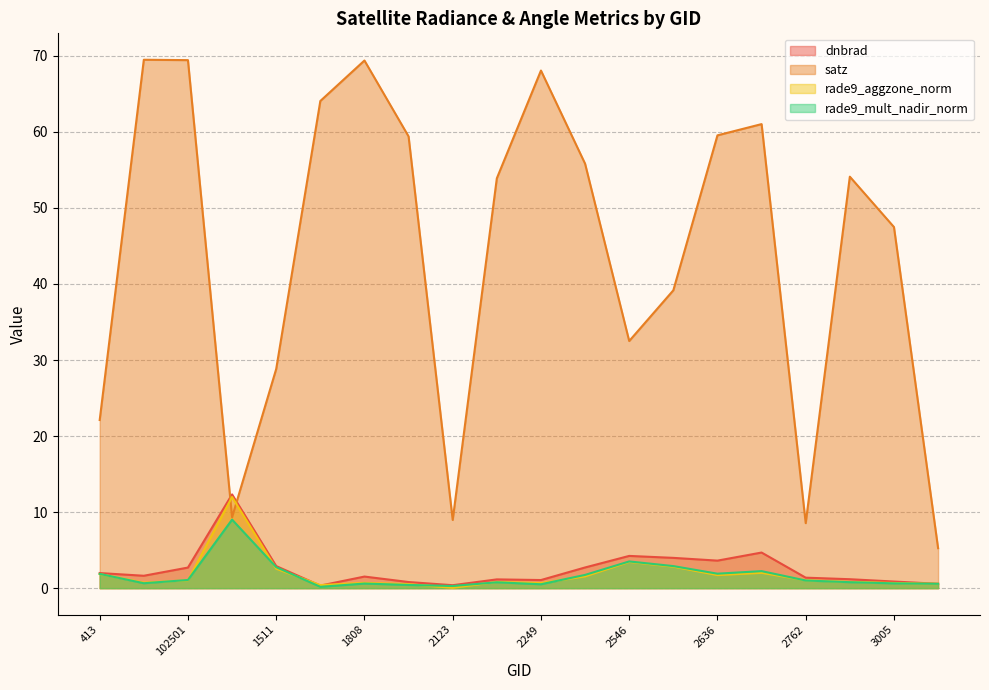

At which category does rade9_mult_nadir_norm reach its first local valley?

530